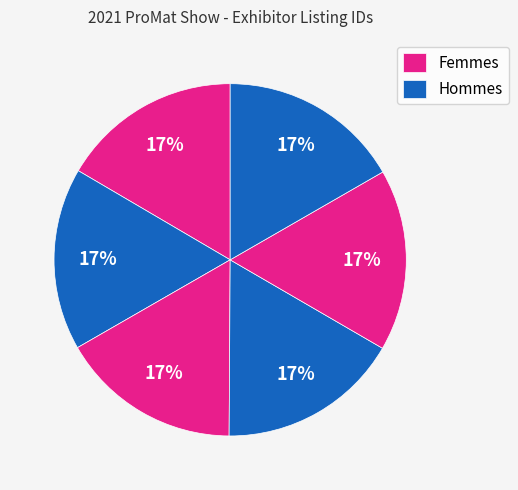

How many segments does this pie chart have?

6